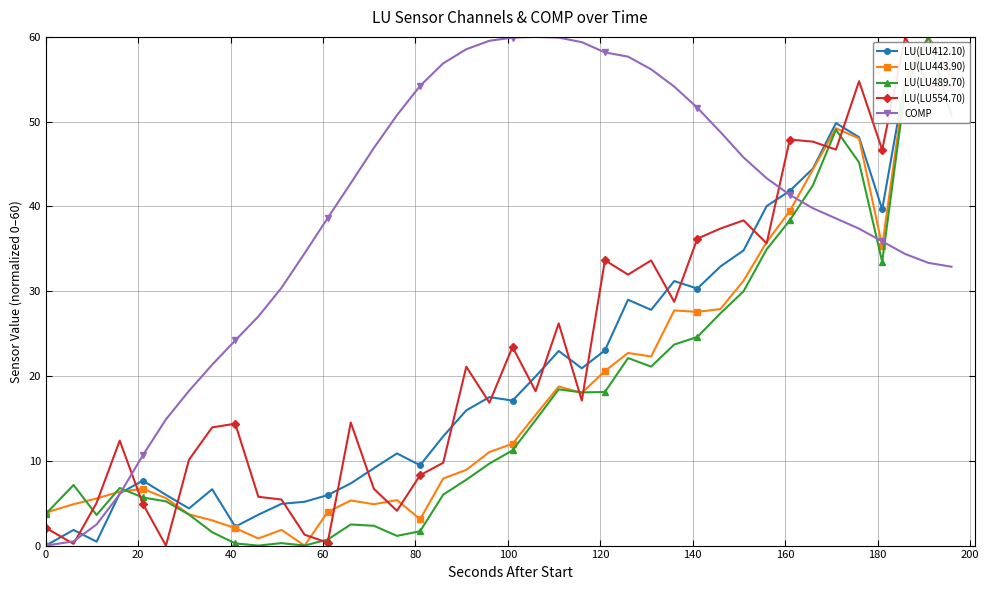

How many values in the LU(LU554.70) series exceed 18?

20